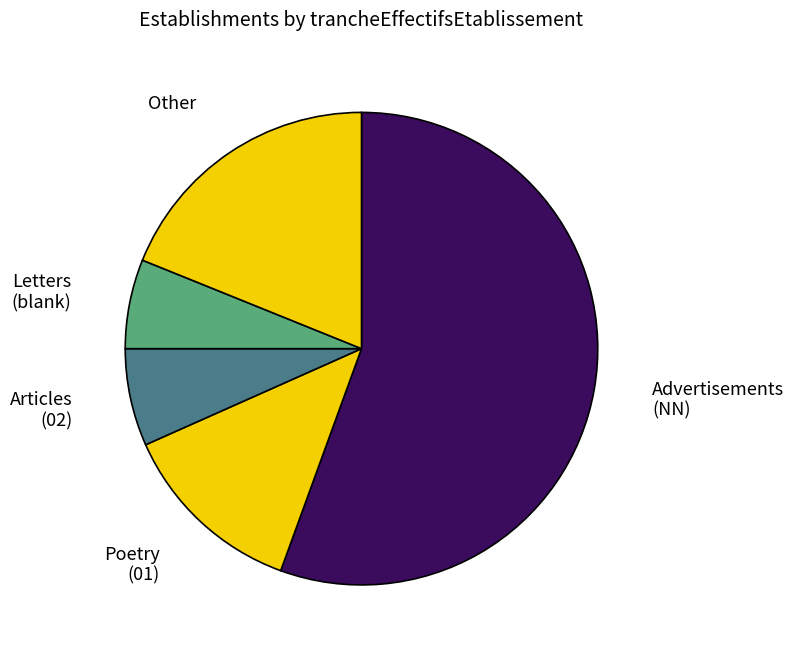

Do Other and Letters (blank) together represent more than half of the pie?

No